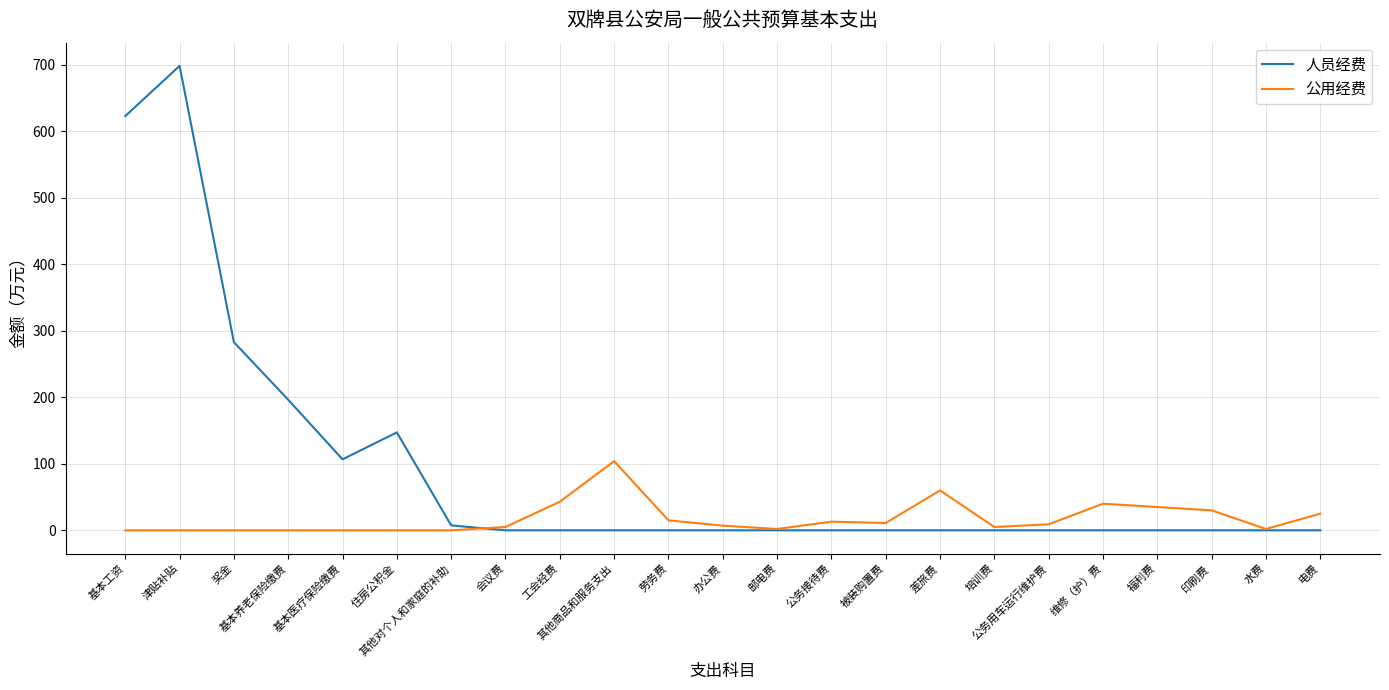

At which category is the sum across all series the highest?

津贴补贴